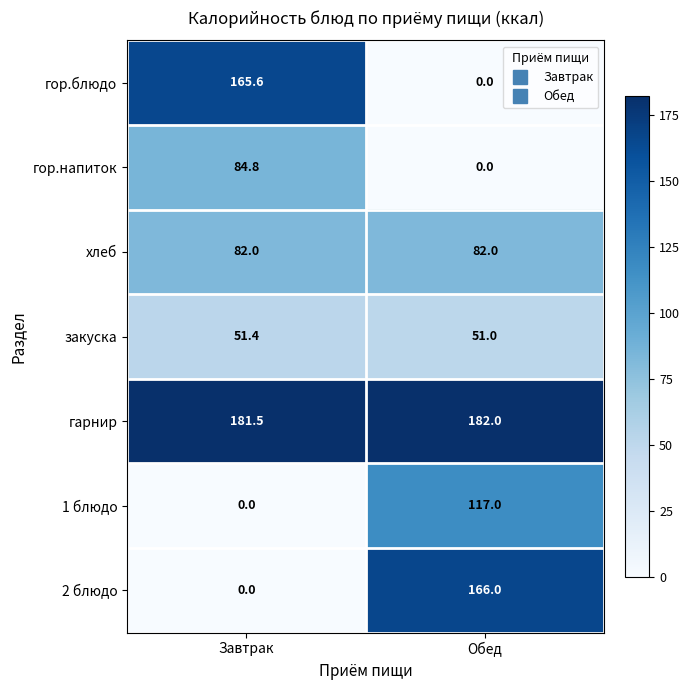

What is the difference between the maximum and minimum values in the 2 блюдо series?

166.0